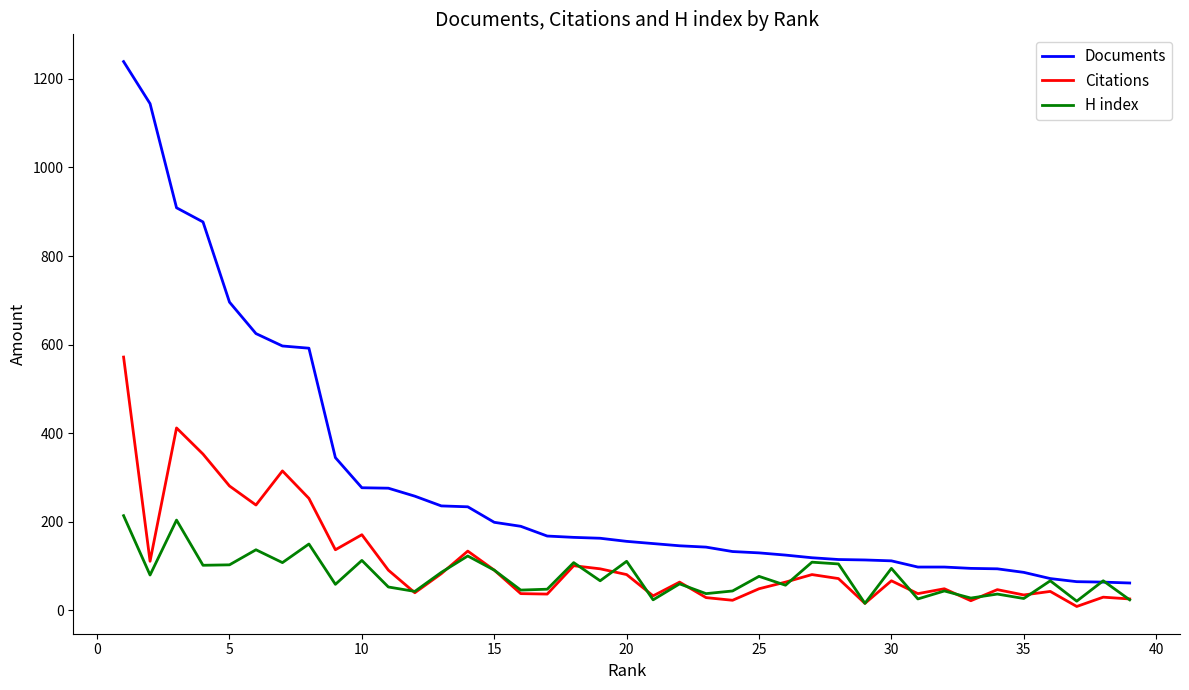

What is the lowest value of the Citations series?

9